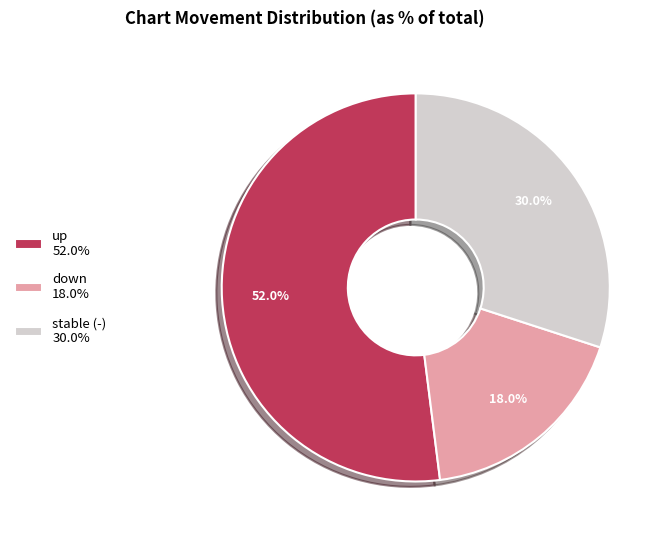

Count the number of slices in the pie.

3